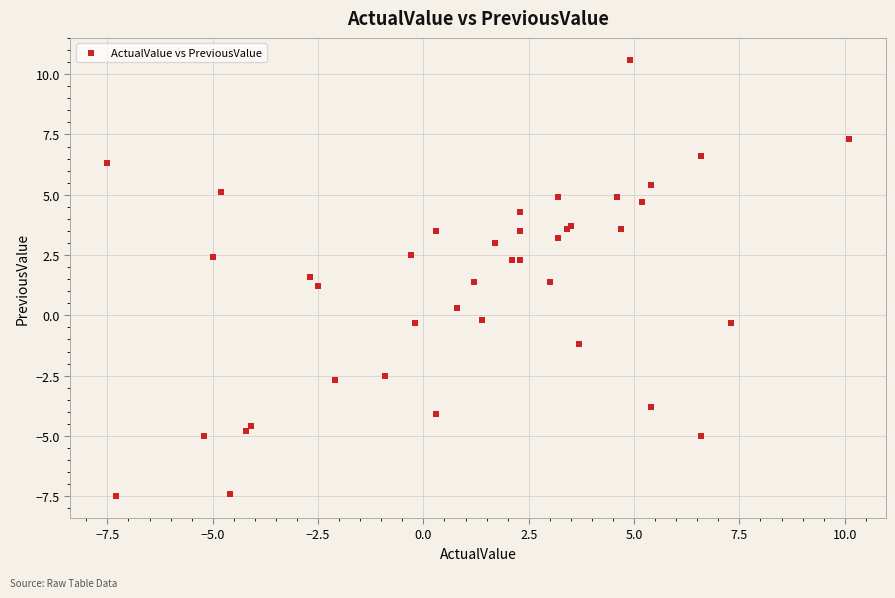

What Y value in the scatter plot is closest to 1?

1.2